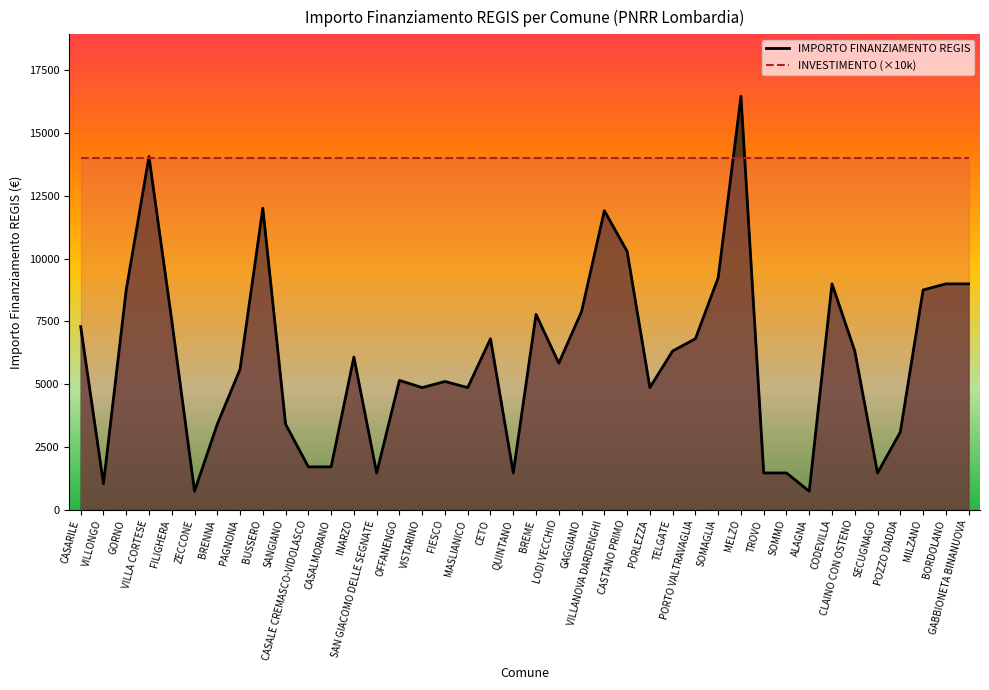

What is the smallest value displayed?

729